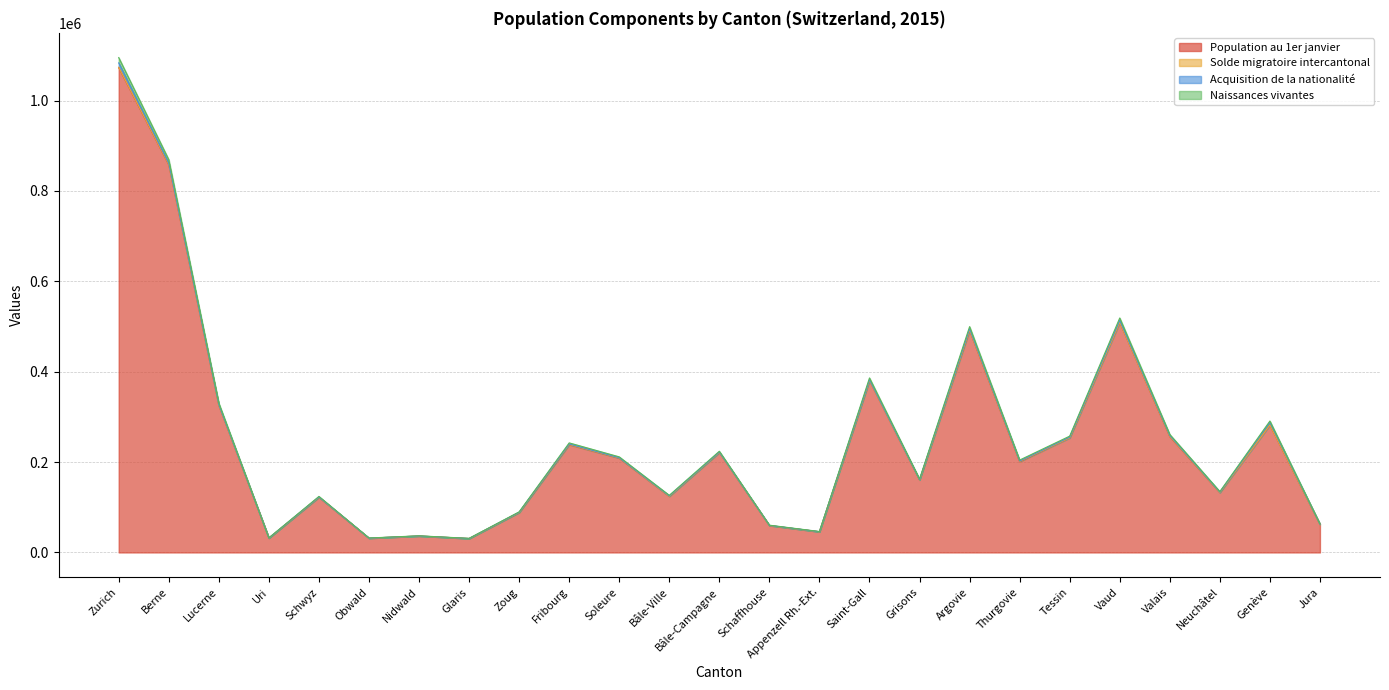

At which label does Population au 1er janvier first exceed 200849?

Zurich